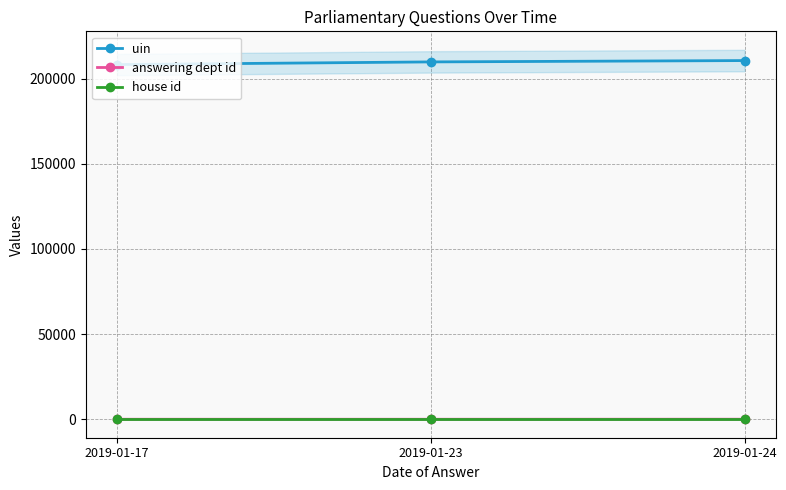

Count the number of data series in this chart.

3